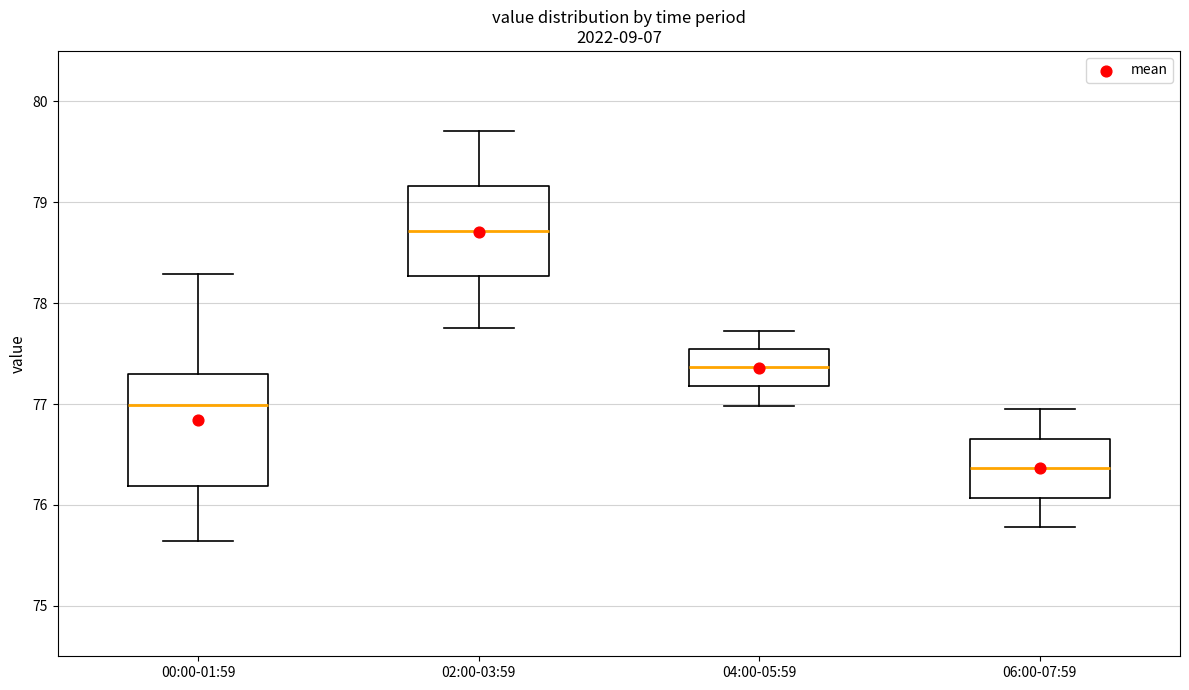

Comparing the boxes themselves (not the whiskers), which one is the tallest?

00:00-01:59